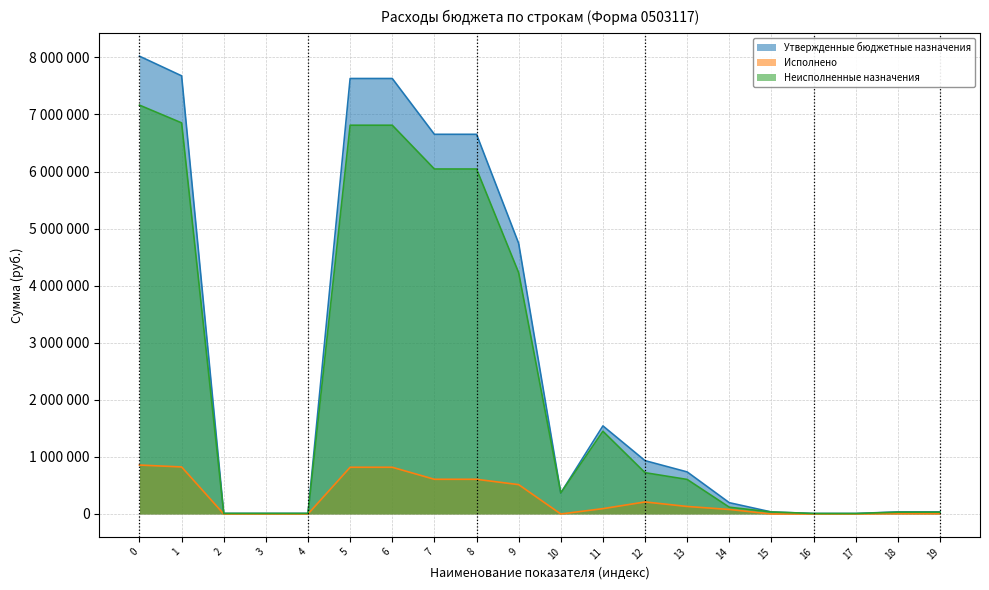

How many interior local peaks does the Неисполненные назначения series have?

1